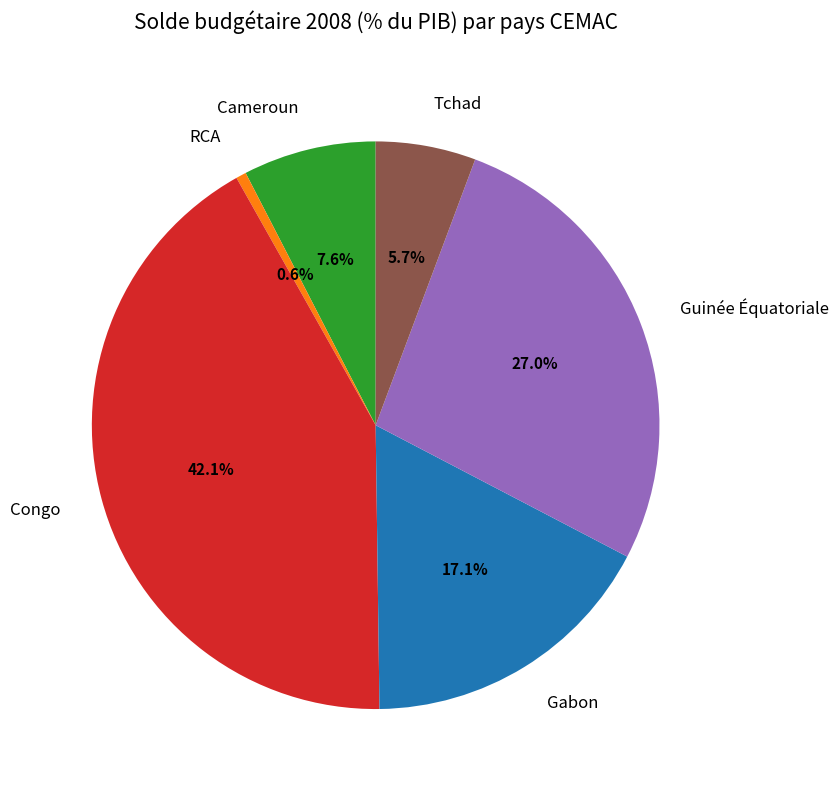

How many segments does this pie chart have?

6